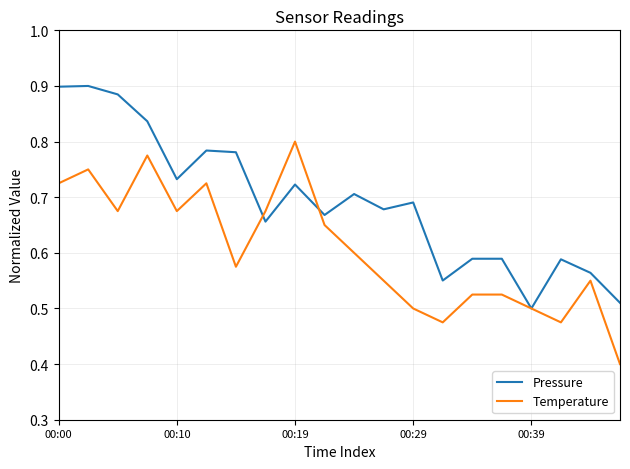

What is the smallest value displayed?

0.4